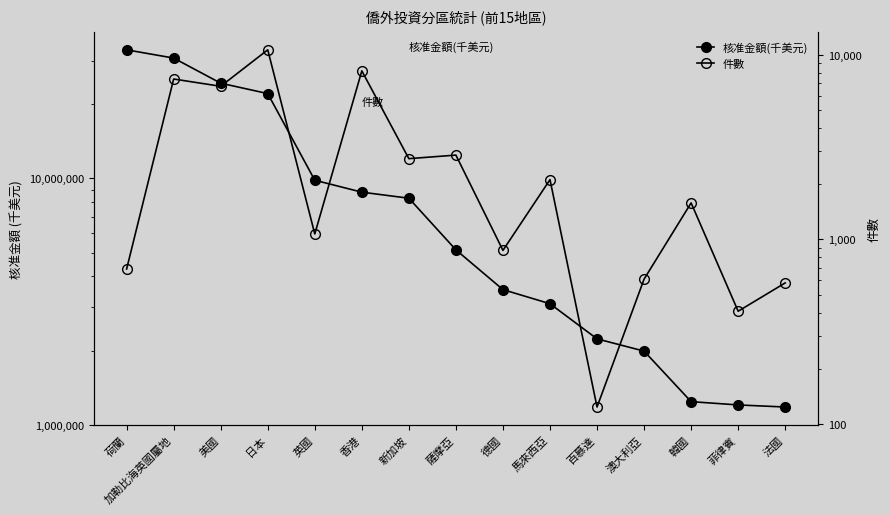

How many categories are shown in the chart?

15